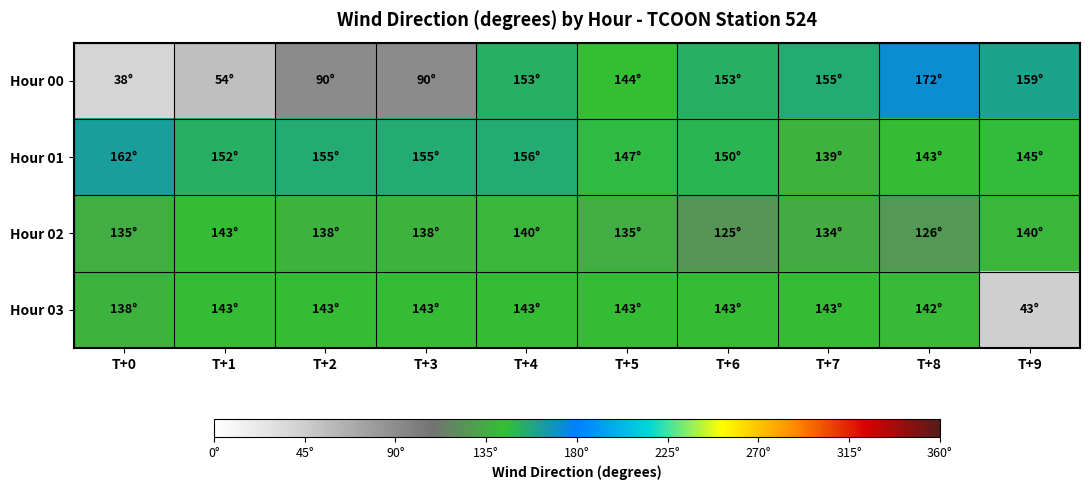

How many data points does each series have?

10